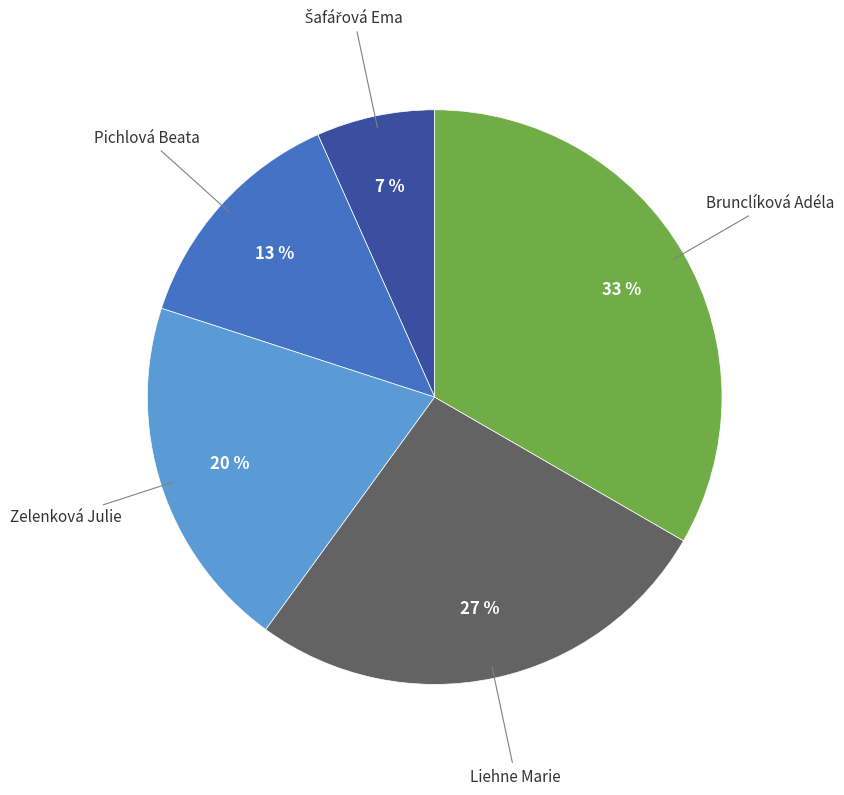

To the nearest percent, what is the average slice percentage?

20%